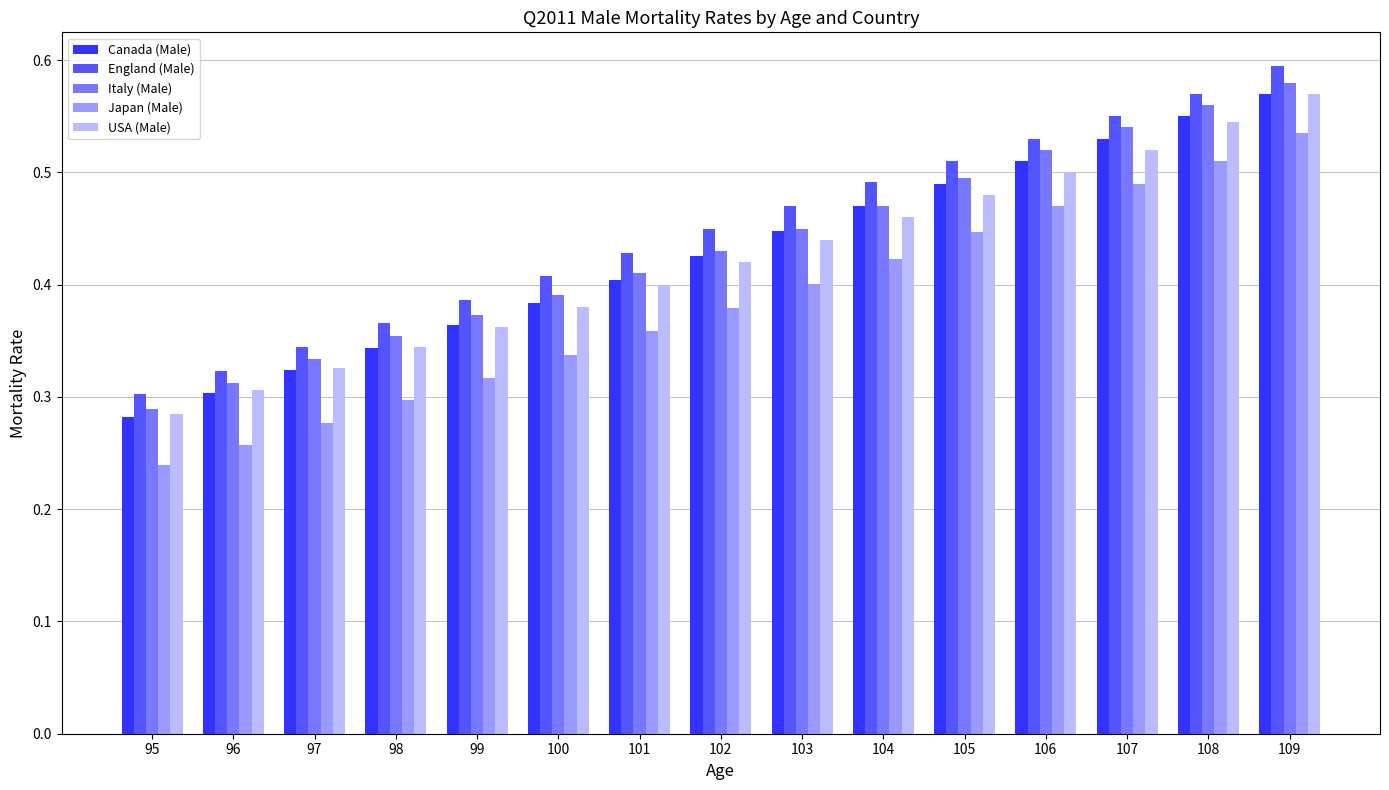

What is the sum of all USA (Male) values?

6.3